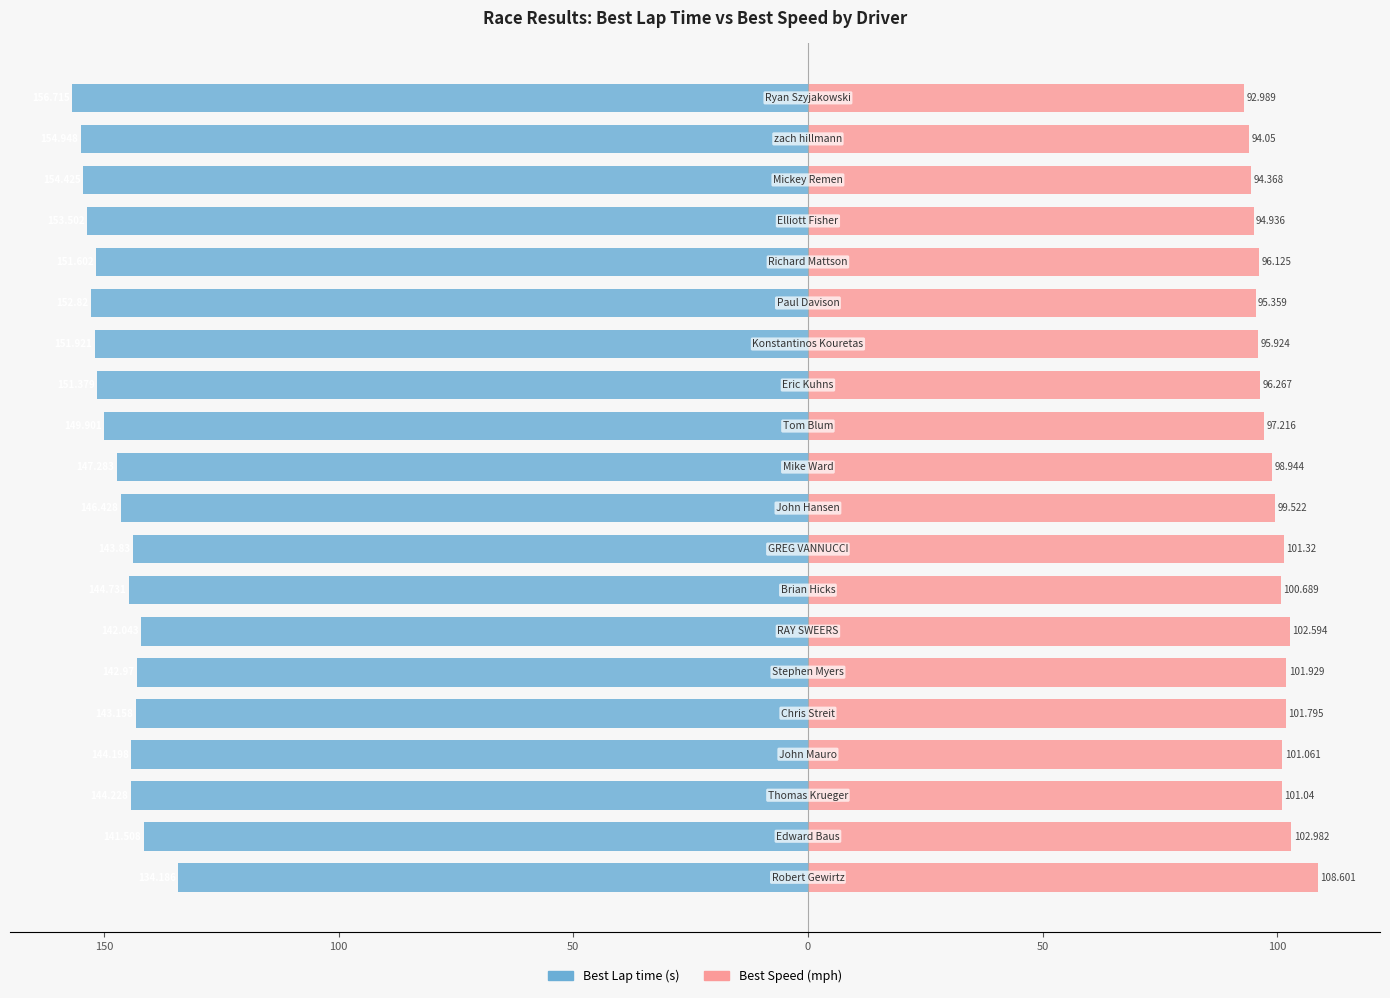

What is the total value across all series at 17?

-60.1